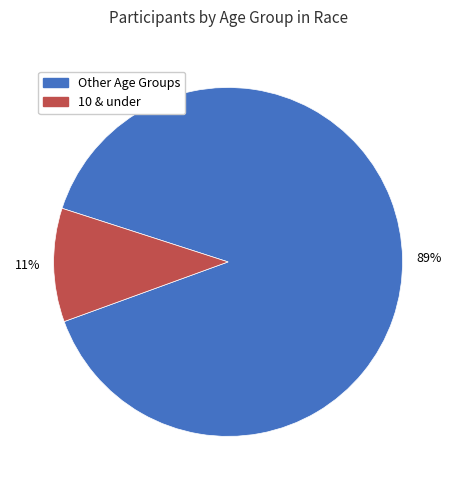

Does any single category account for the majority?

Yes